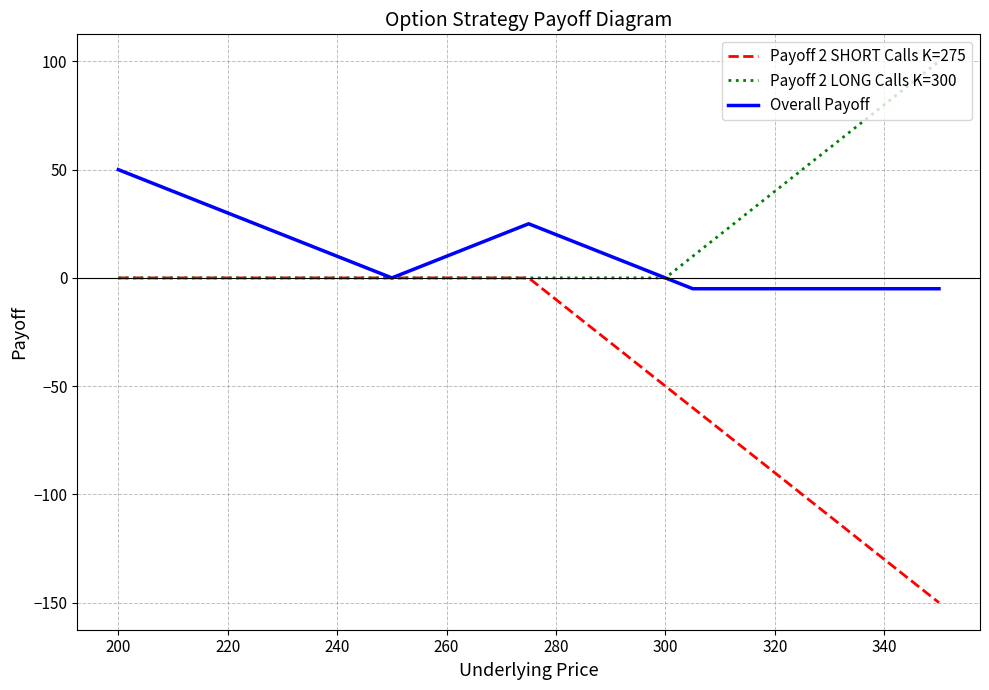

Which series has the largest range (max minus min)?

Payoff 2 SHORT Calls K=275